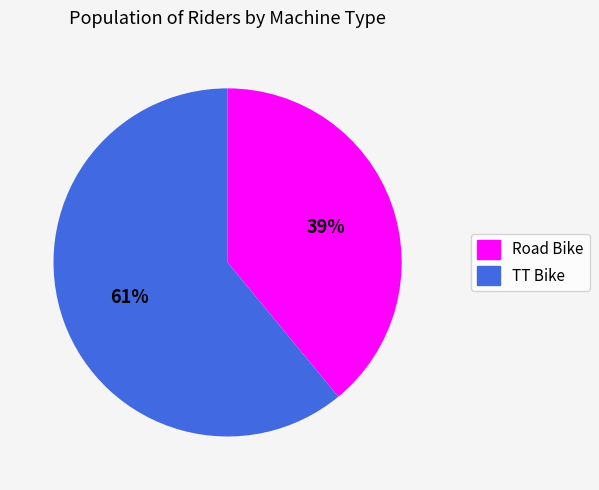

To the nearest percent, what is the difference between the largest and smallest slice percentages?

22%